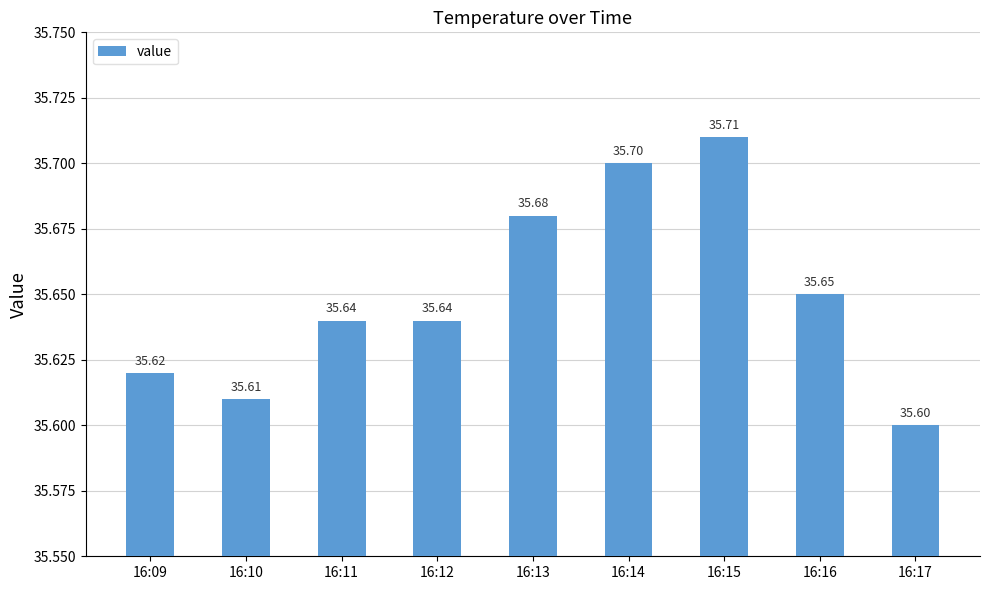

What is the average value?

35.7